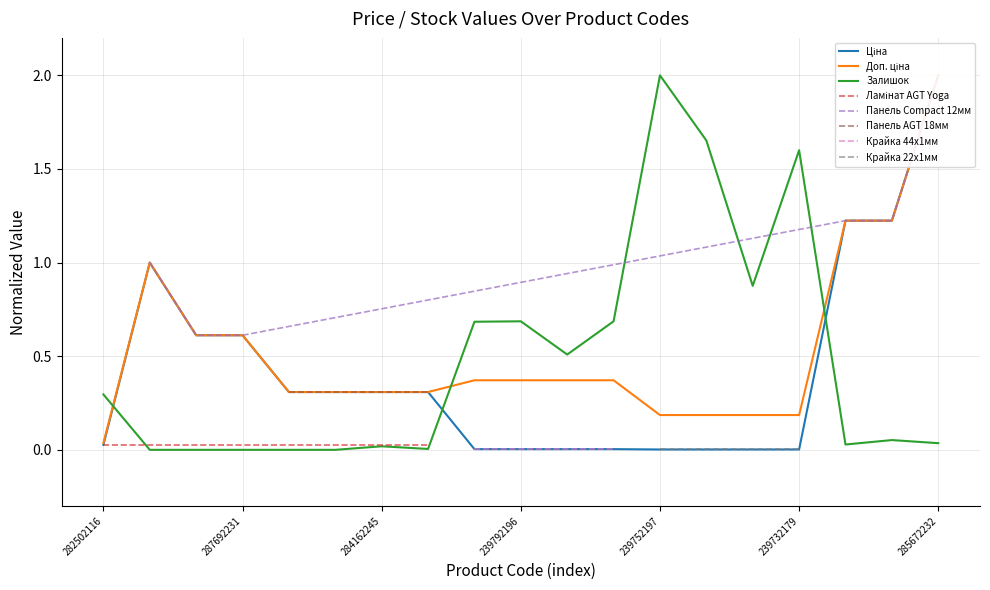

True or false: Ціна and Доп. ціна cross at least once.

False